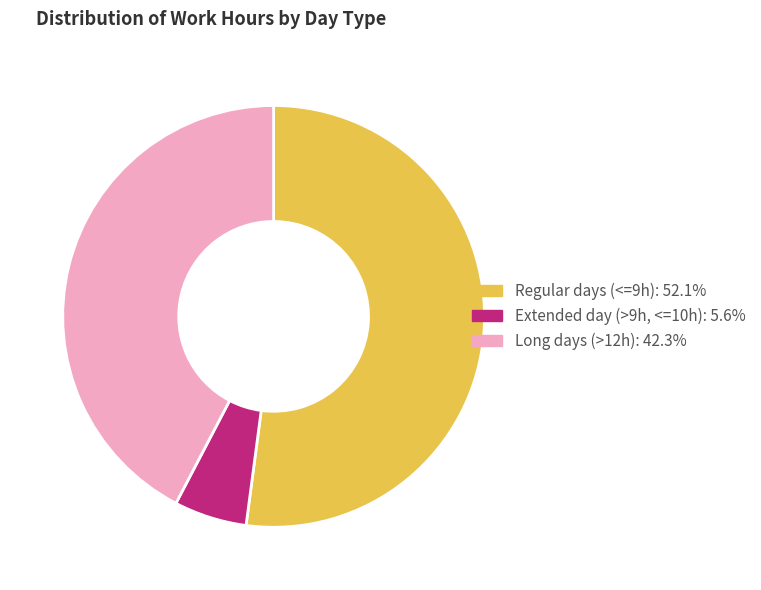

Is there a majority slice in this chart?

Yes